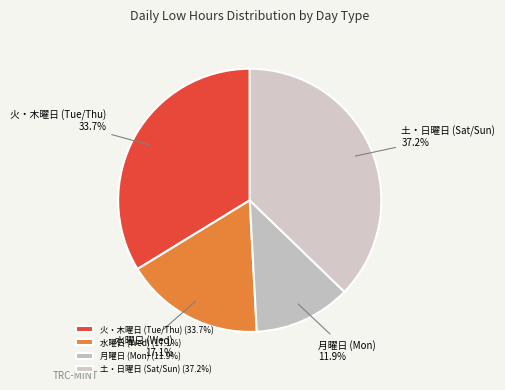

Does any single category account for the majority?

No